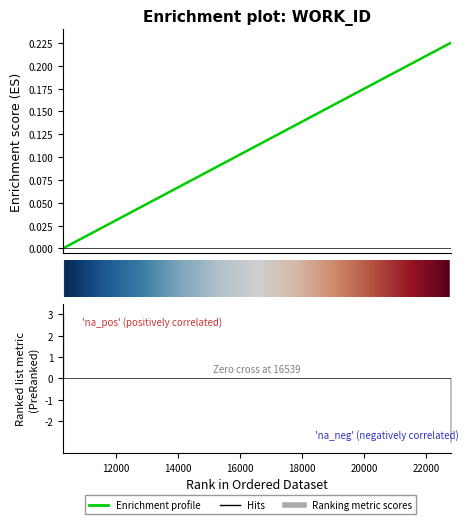

Which category has the highest value across all series?

22790